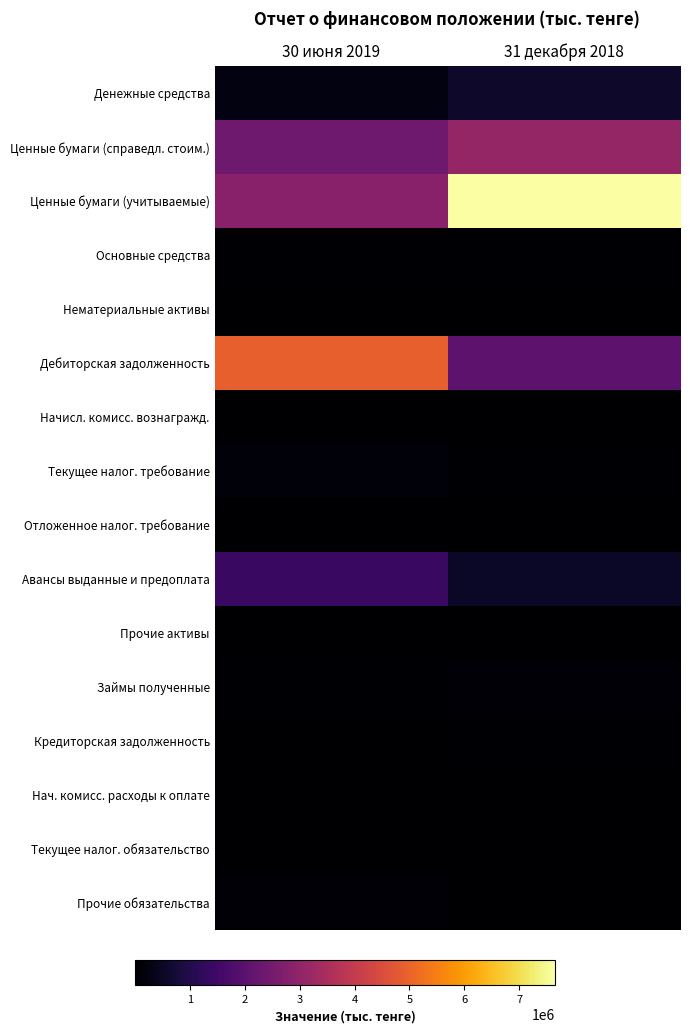

How many series are shown in this chart?

16